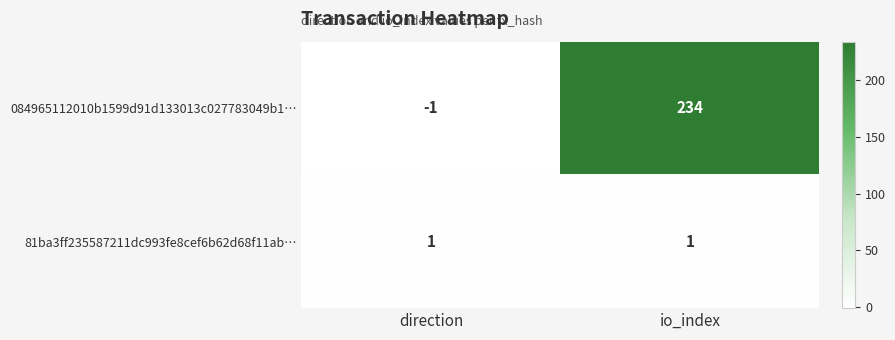

Rank the series by their maximum value, from highest to lowest.

084965112010b1599d91d133013c027783049b1…, 81ba3ff235587211dc993fe8cef6b62d68f11ab…